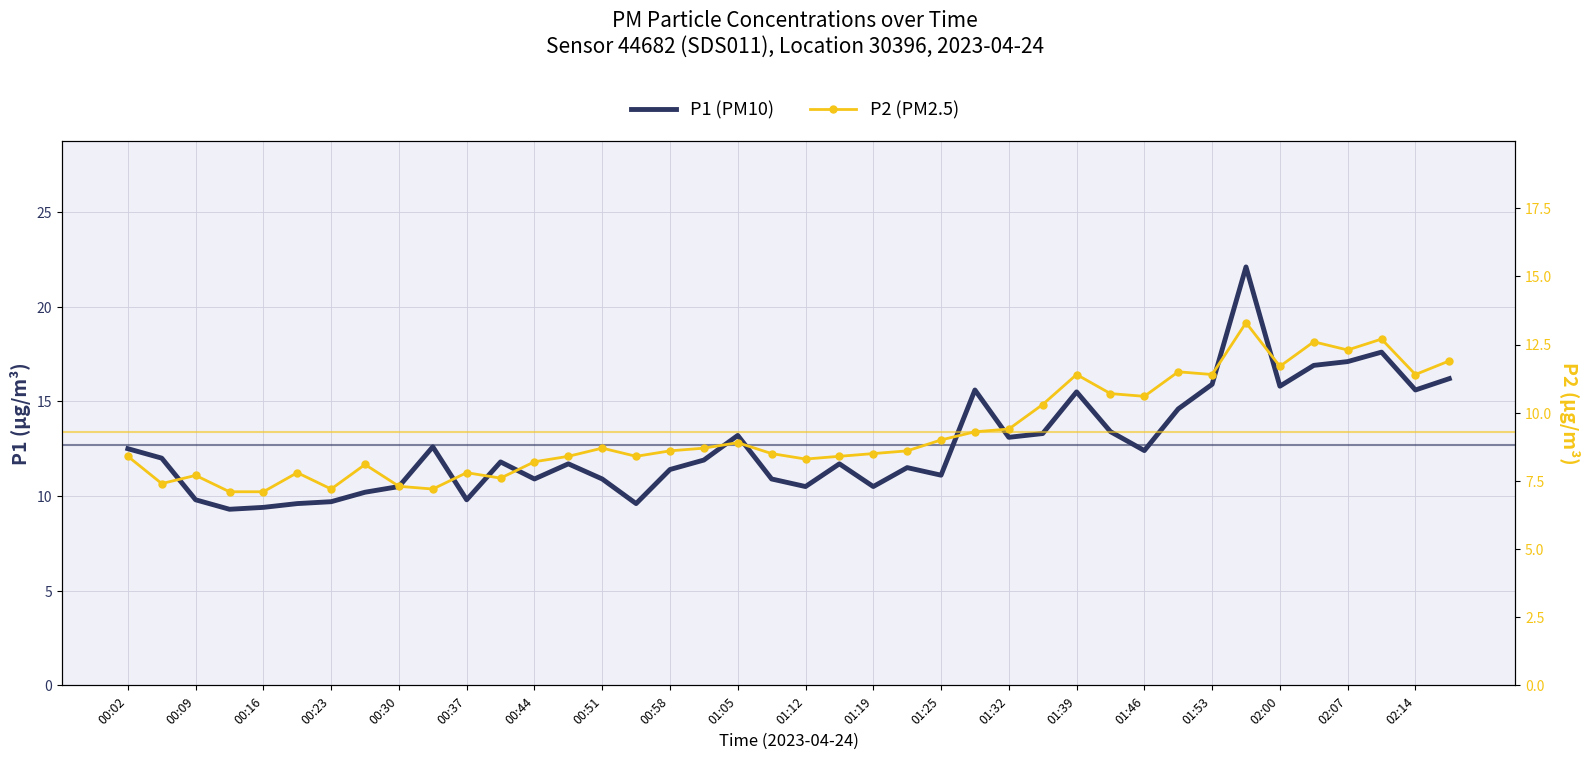

True or false: P2 (PM2.5) has more than 1 interior local peaks.

True